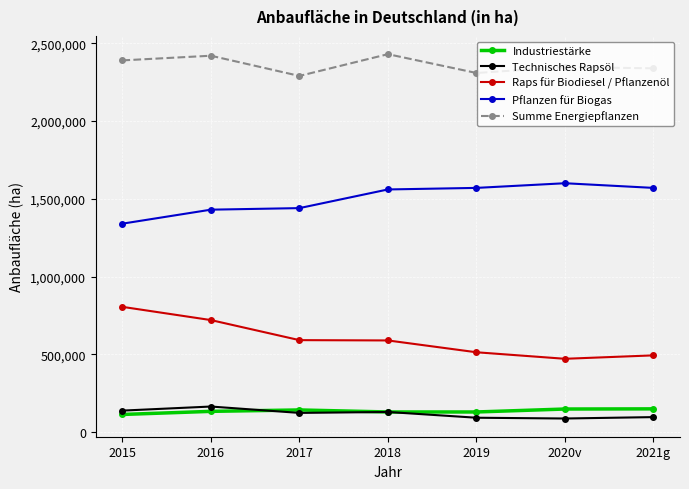

Where is the first local maximum for Technisches Rapsöl?

2016